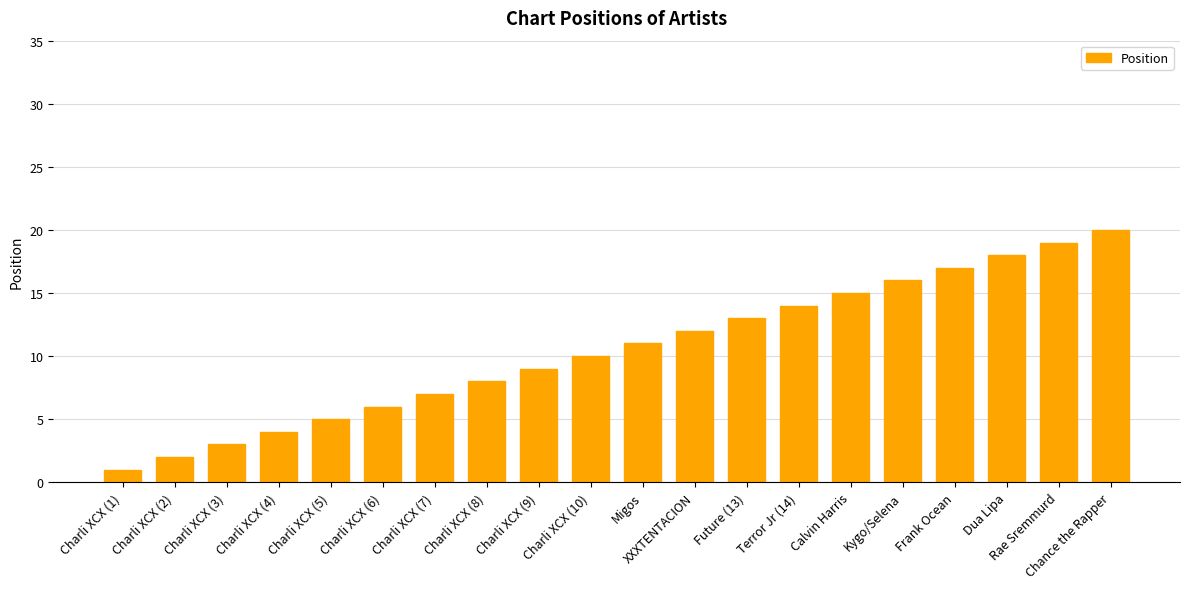

Between Dua Lipa and Charli XCX (2), which is larger?

Dua Lipa